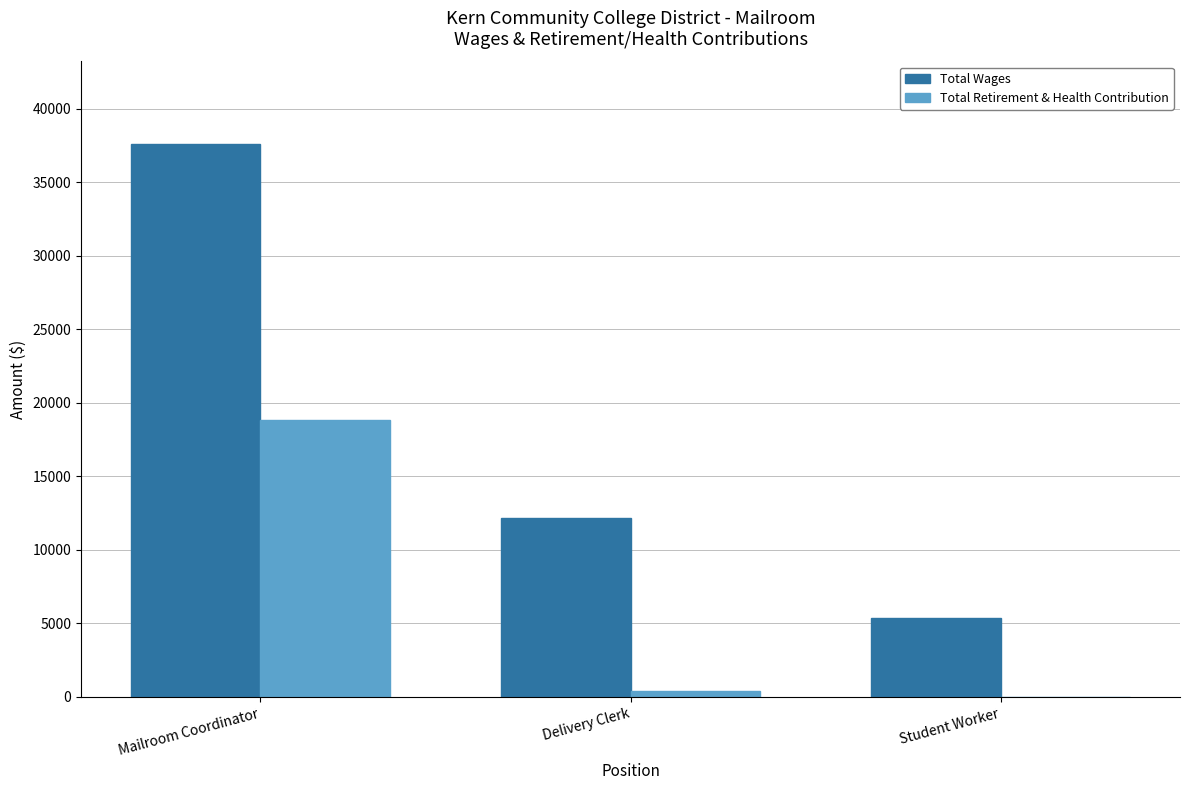

Which series changed the most between Delivery Clerk and Student Worker?

Total Wages